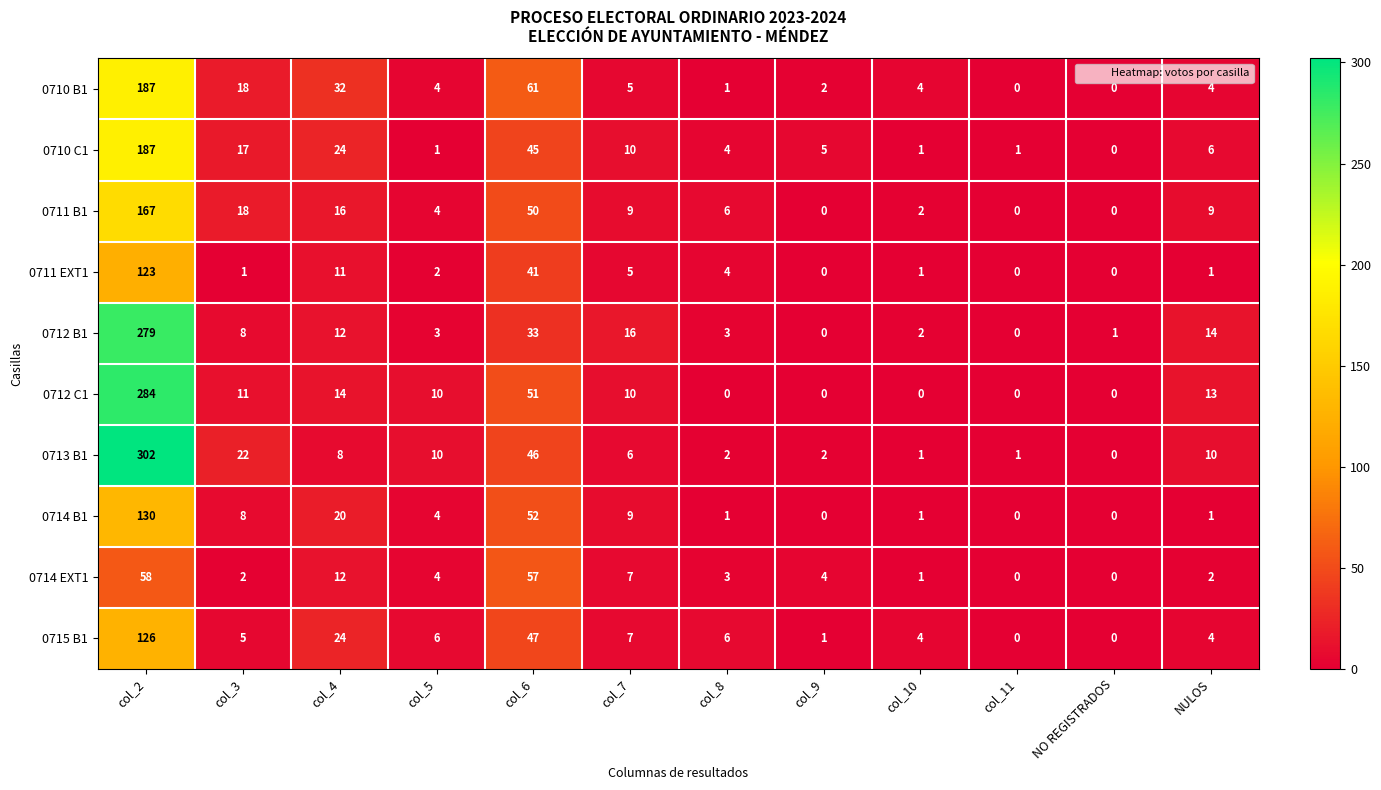

At which label does 0713 B1 reach its peak?

col_2